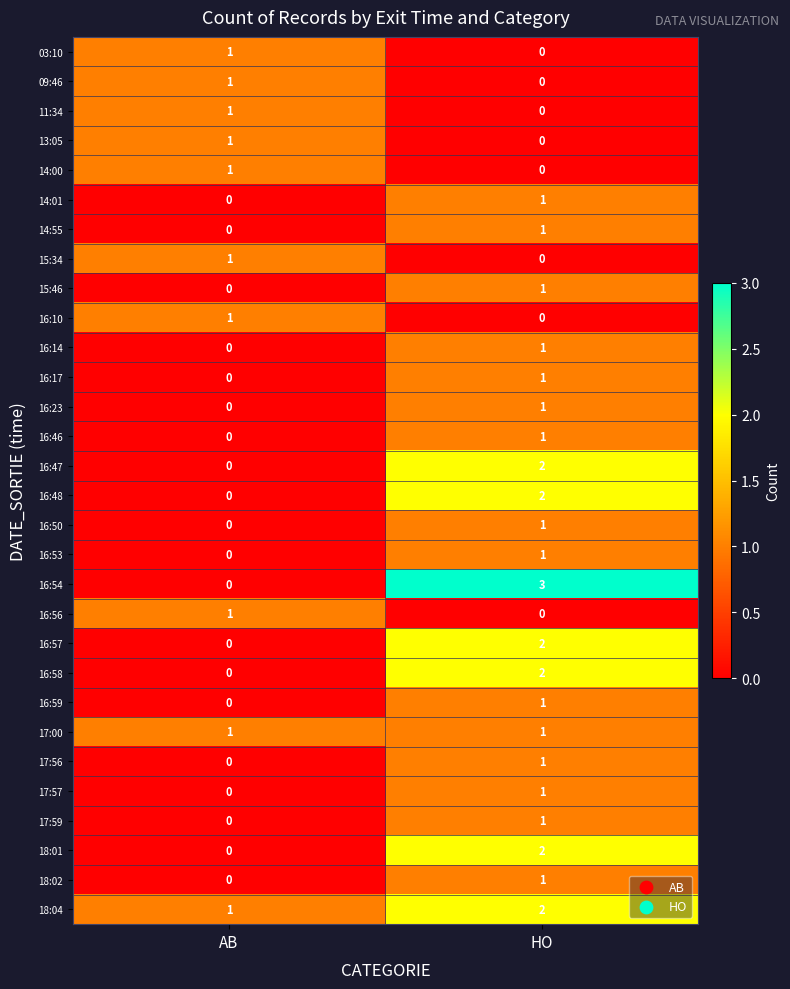

What is the spread (max minus min) of values at HO?

3